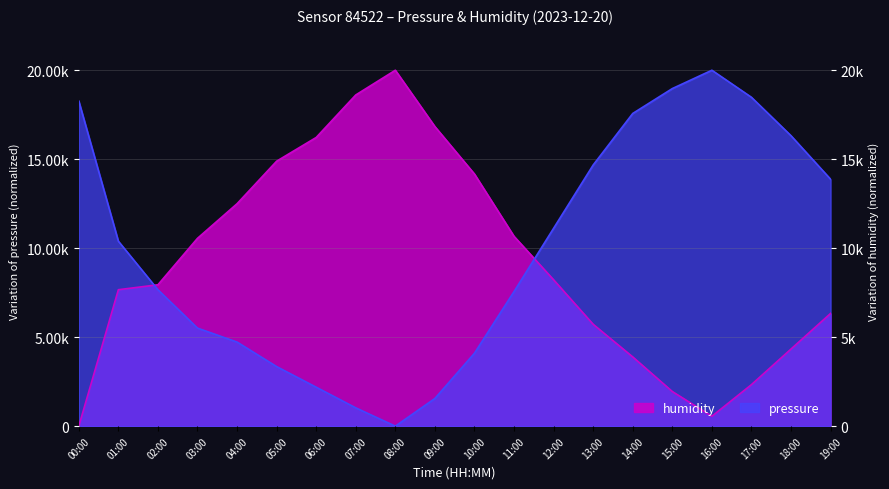

Is the value of humidity at 18:00 greater than the value of pressure at 08:00?

Yes